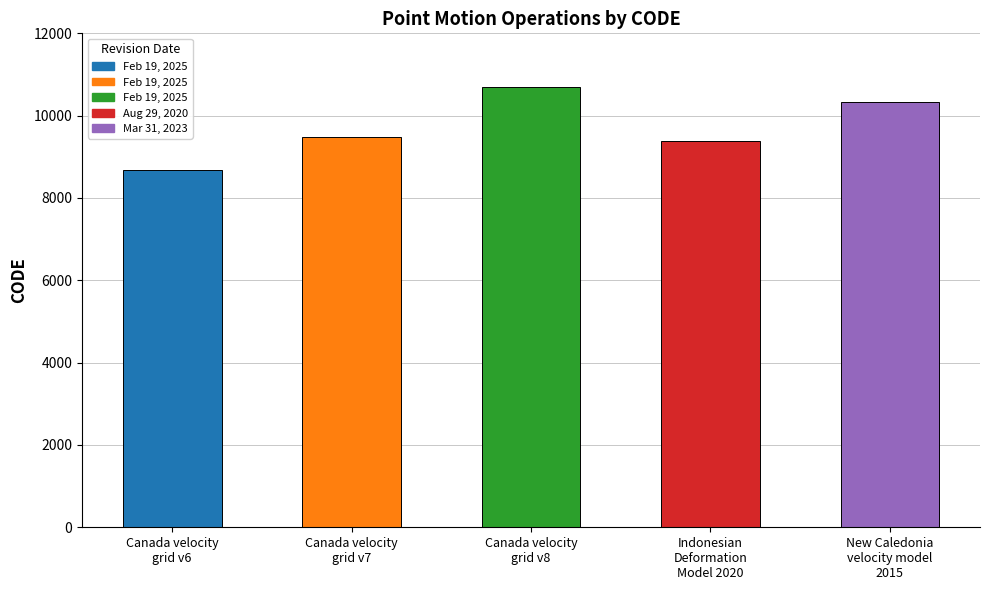

Reading left to right, what are all the values shown in this chart?

Canada velocity
grid v6=8676	Canada velocity
grid v7=9483	Canada velocity
grid v8=10707	Indonesian
Deformation
Model 2020=9375	New Caledonia
velocity model
2015=10323